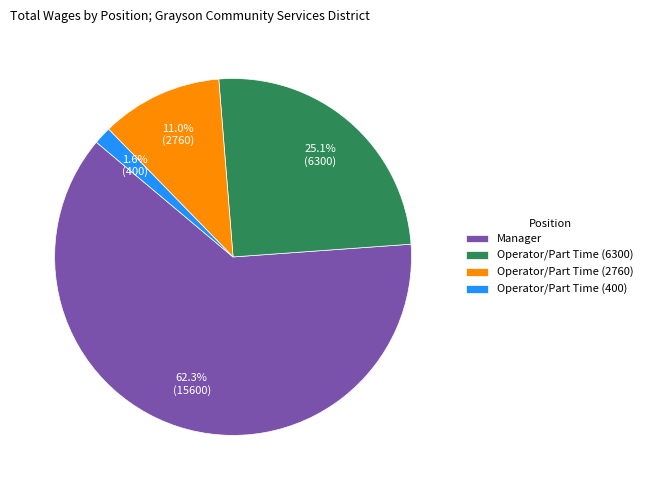

What portion of the pie excludes Operator/Part Time (2760)?

89.0%